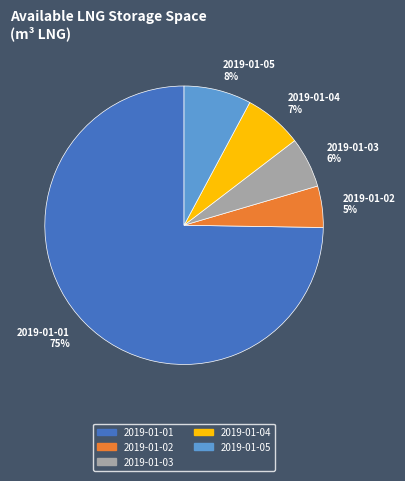

Is the sum of 2019-01-01 75% and 2019-01-02 5% greater than half?

Yes